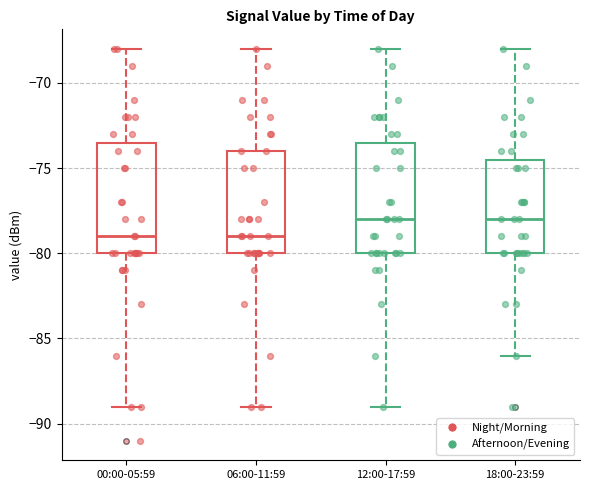

Reading left to right, read every box against the y-axis: the position of its median line, the range the box covers, and the ends of its whiskers. The values are not printed on the chart, so give them approximately, as read against the axis.

00:00-05:59: median -79.0, box -80.0 to -73.5, whiskers -89.0 to -68.0
06:00-11:59: median -79.0, box -80.0 to -74.0, whiskers -89.0 to -68.0
12:00-17:59: median -78.0, box -80.0 to -73.5, whiskers -89.0 to -68.0
18:00-23:59: median -78.0, box -80.0 to -74.5, whiskers -86.0 to -68.0